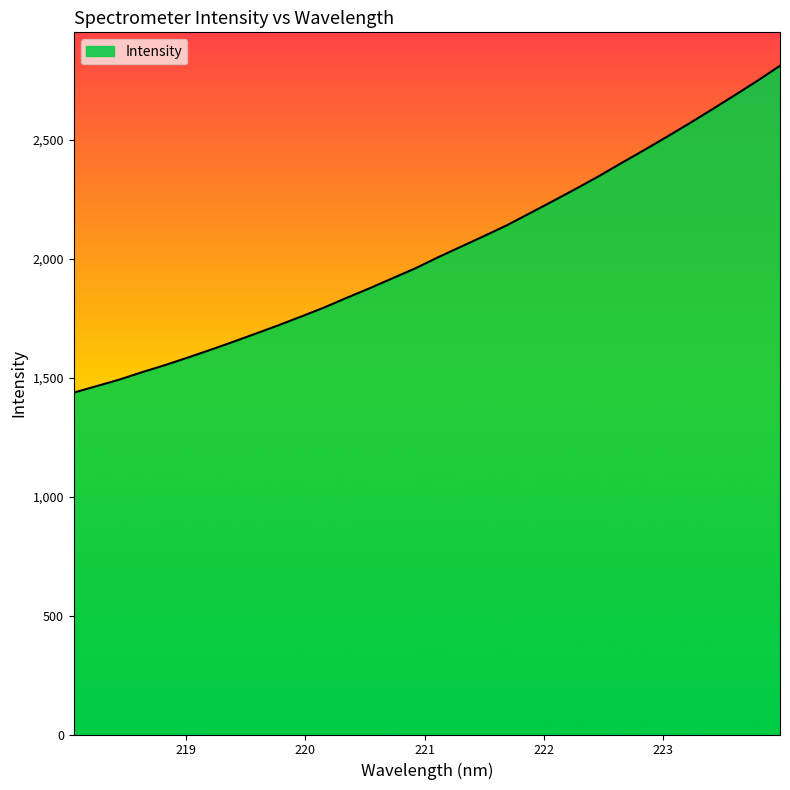

What is the difference between the maximum and minimum values?

1373.4